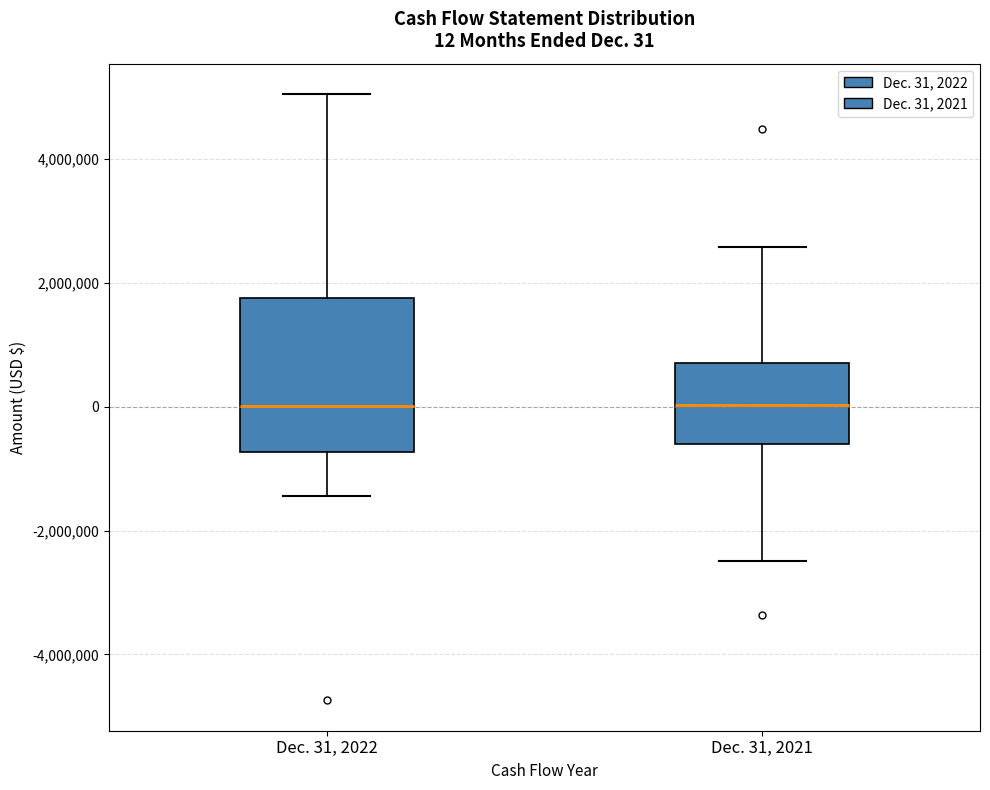

Which box is the tallest, from its lower edge to its upper edge?

Dec. 31, 2022